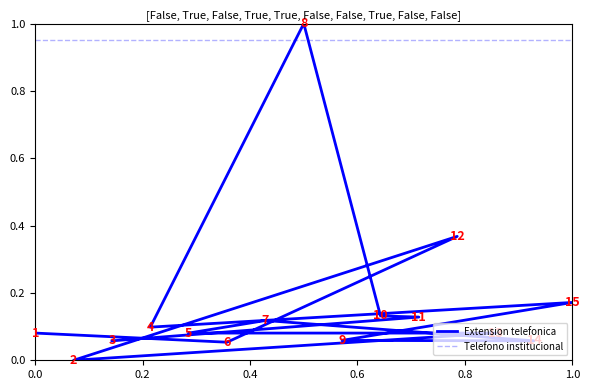

Is this an area chart (filled region under the line)?

No